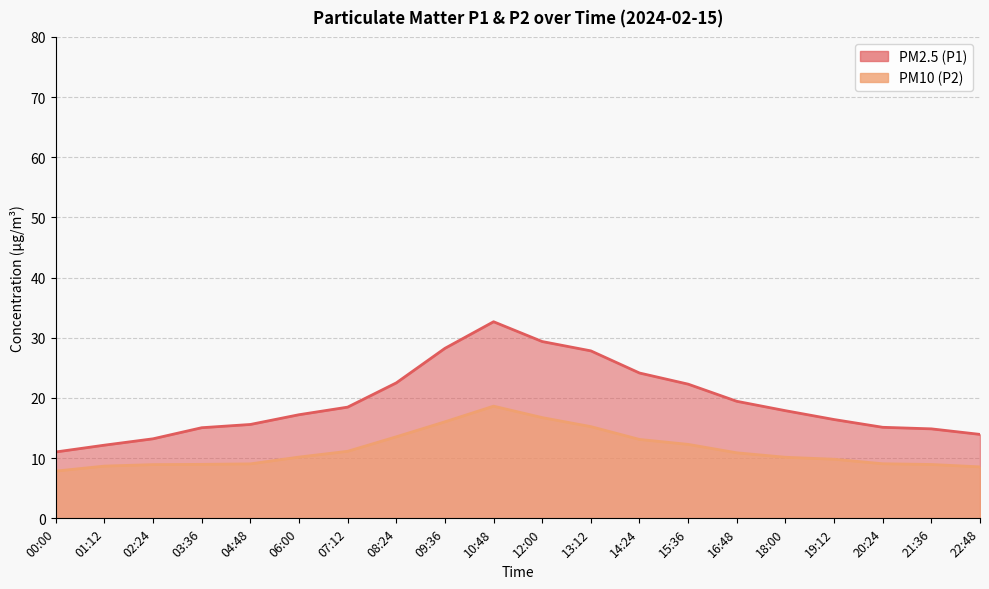

Which series changed the most between 06:00 and 15:36?

PM2.5 (P1)